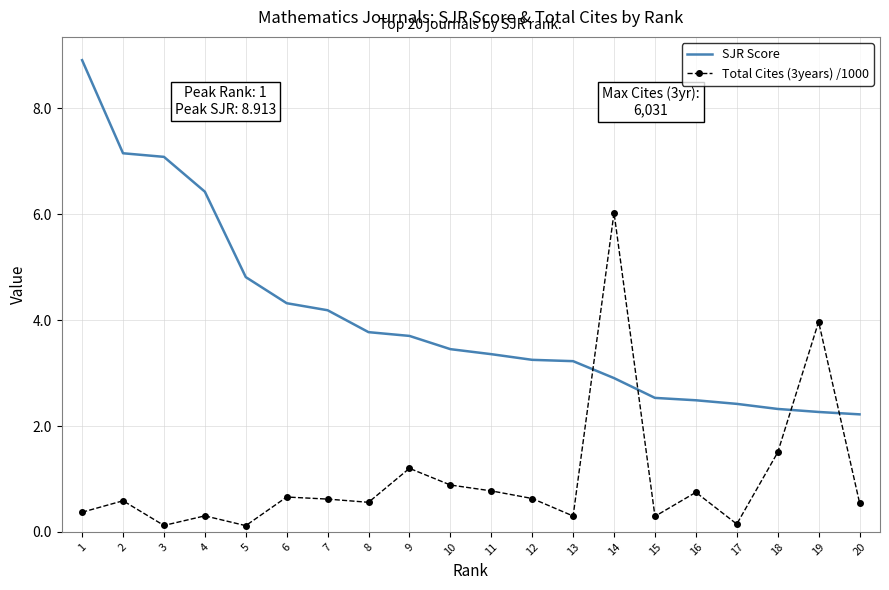

True or false: Total Cites (3years) /1000 and SJR Score intersect in this chart.

True